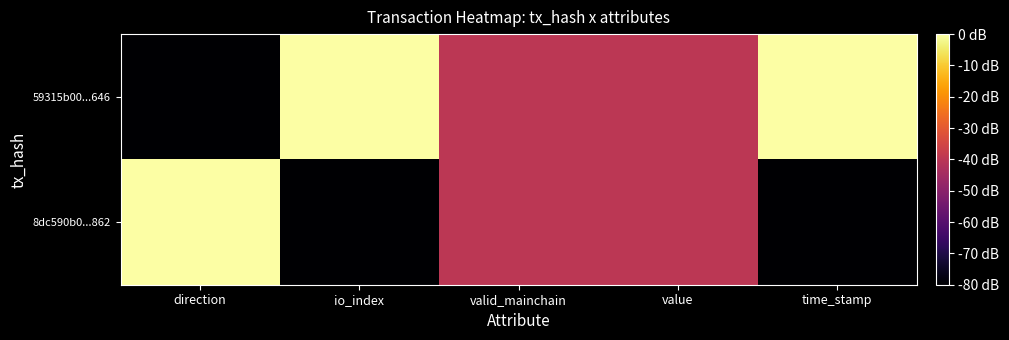

At which category is the sum across all series the highest?

direction